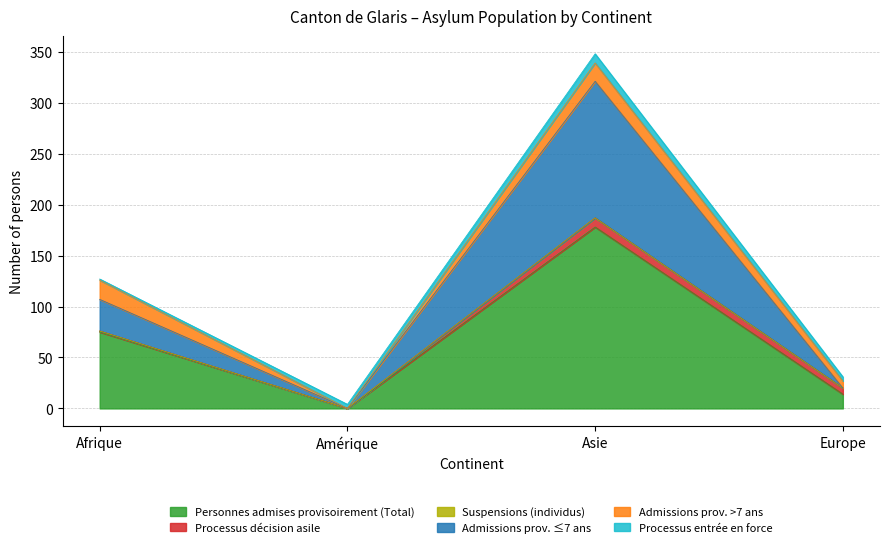

The value of Admissions prov. ≤7 ans at Europe is 0. True or false?

True